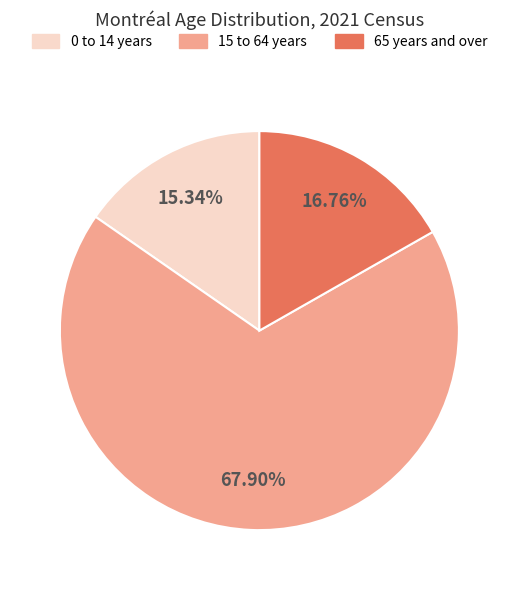

What is the smallest slice in the pie chart?

0 to 14 years